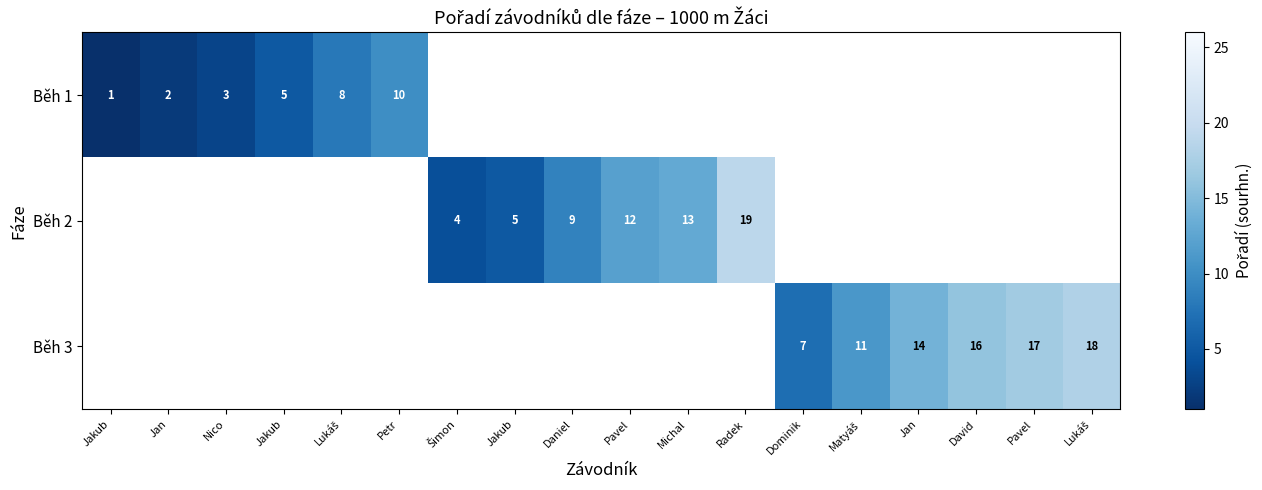

Where is Běh 1 nearest to the value 5?

Jakub